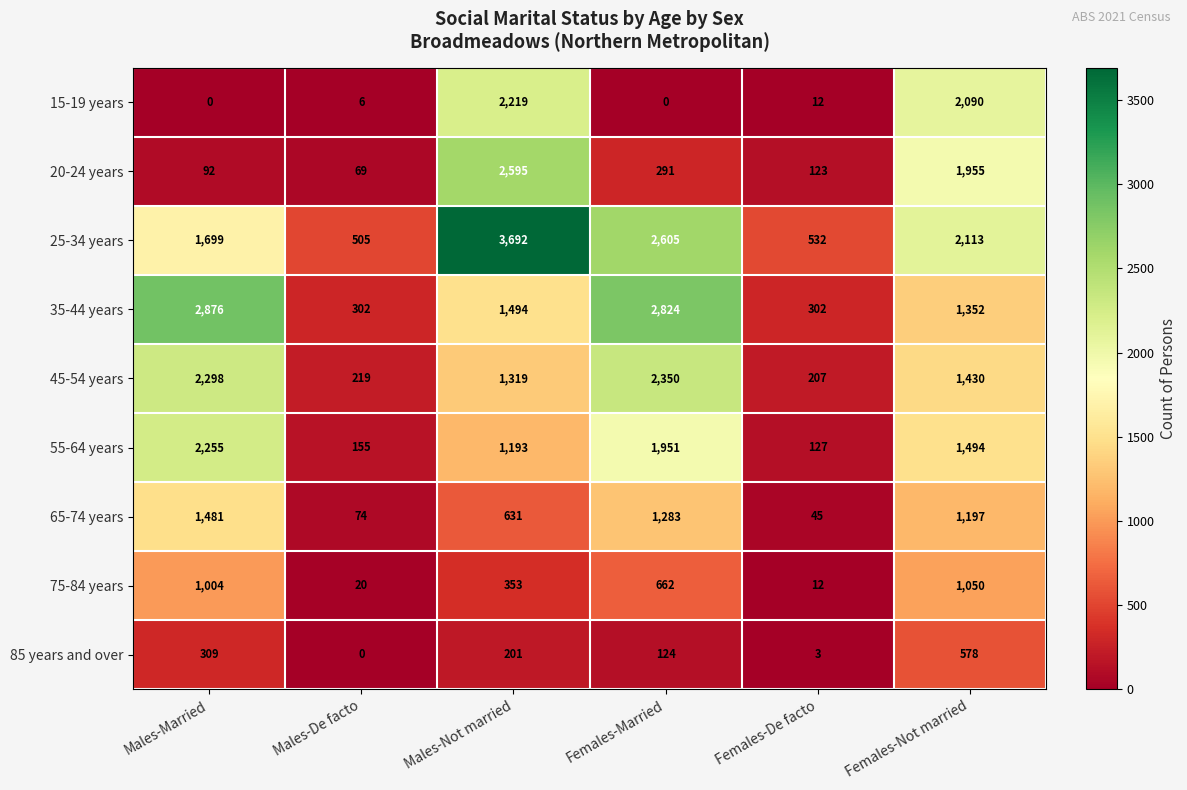

What is the approximate value of 85 years and over at Females-Not married, to the nearest 100?

600